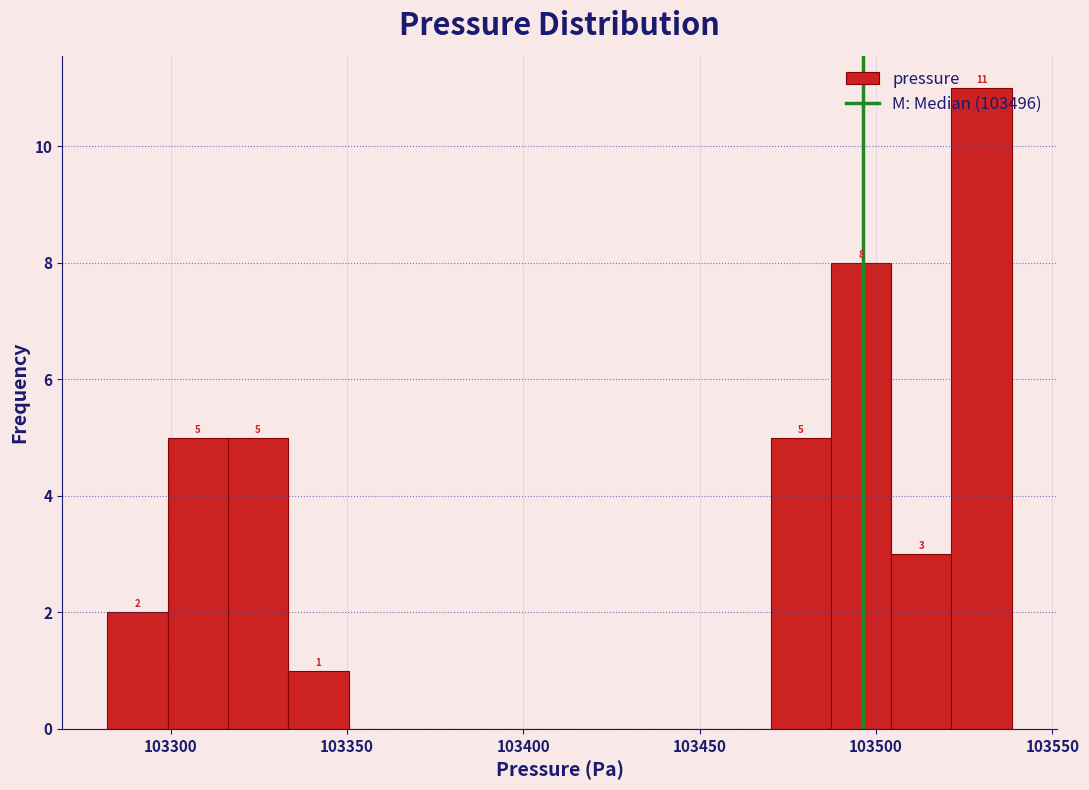

Around what value on the x-axis is the tallest bar? Give the approximate position of its centre, as read against the axis.

103530